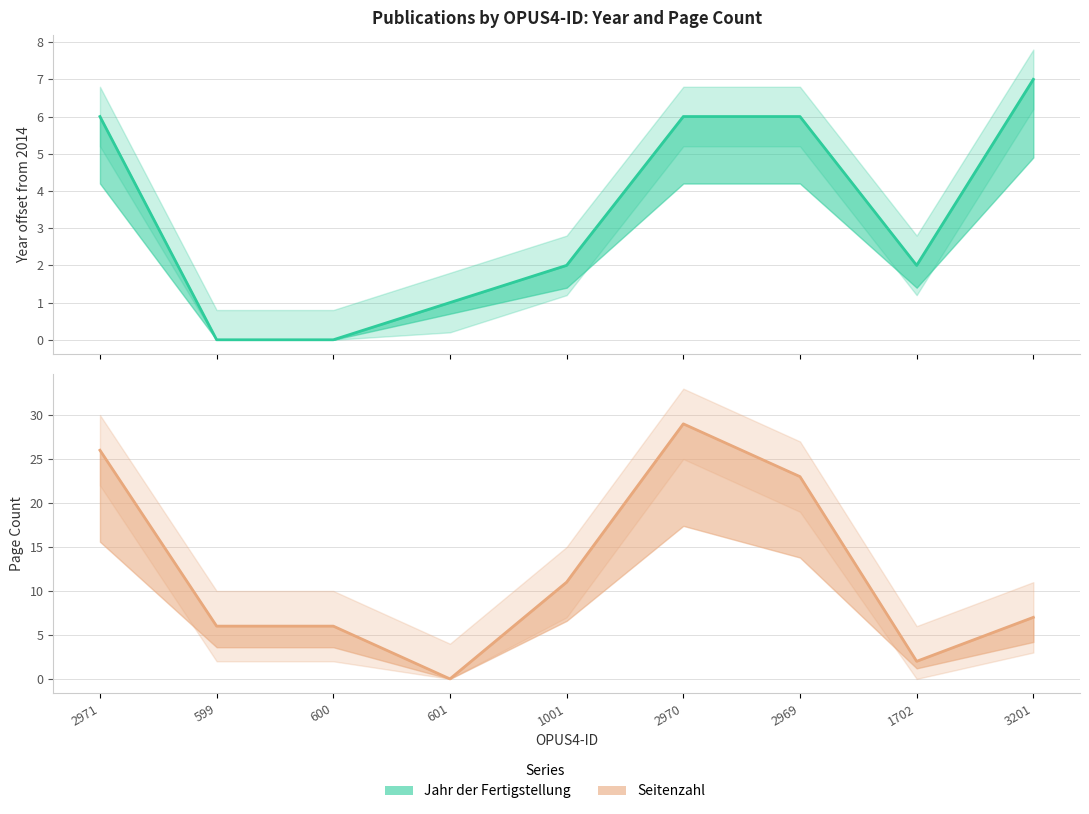

Which series has the widest spread of values?

Seitenzahl